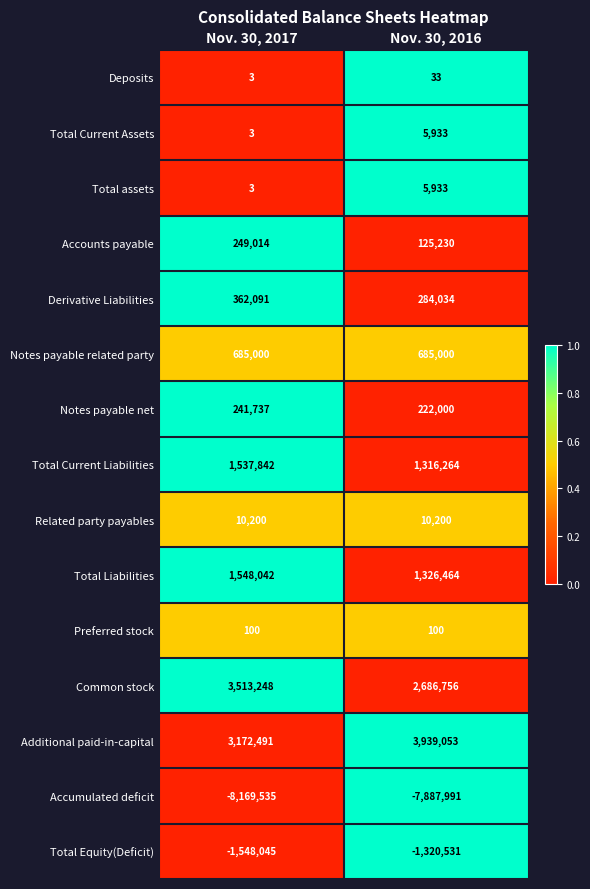

The value of Notes payable related party at Nov. 30, 2017 is 685000. True or false?

True